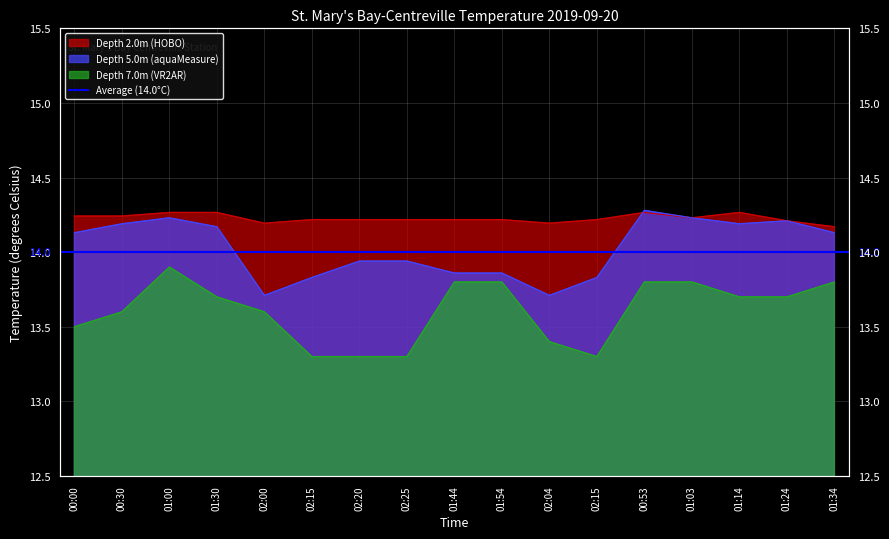

What is the difference between the second highest and minimum values in the Depth 5.0m (aquaMeasure) series?

0.5